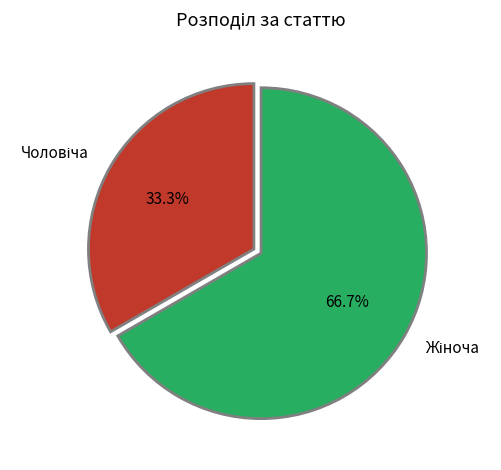

Count the number of slices in the pie.

2